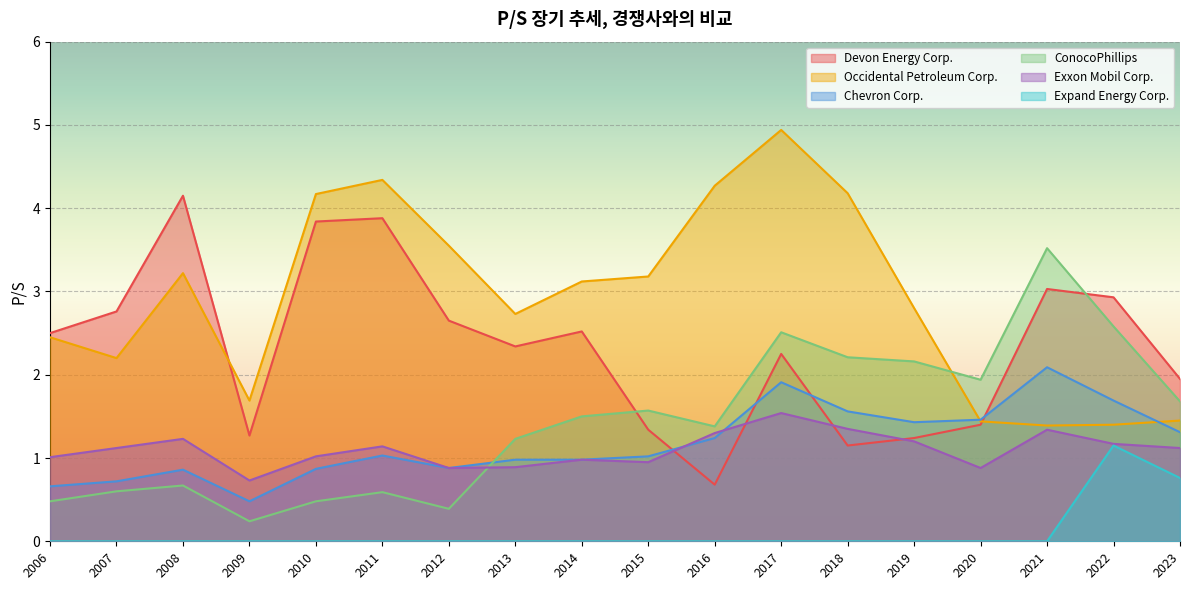

What value does the Exxon Mobil Corp. series have at 2010?

1.0